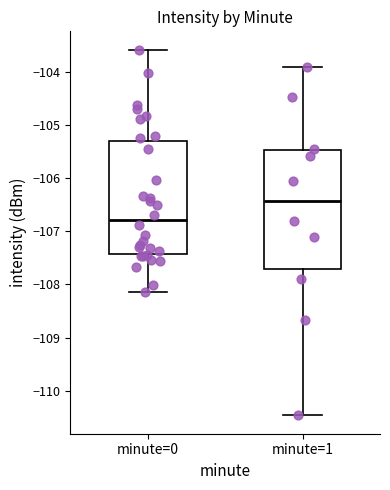

Where is the lower edge of the box for minute=1 on the y-axis? The values are not printed on the chart, so give them approximately, as read against the axis.

-107.7